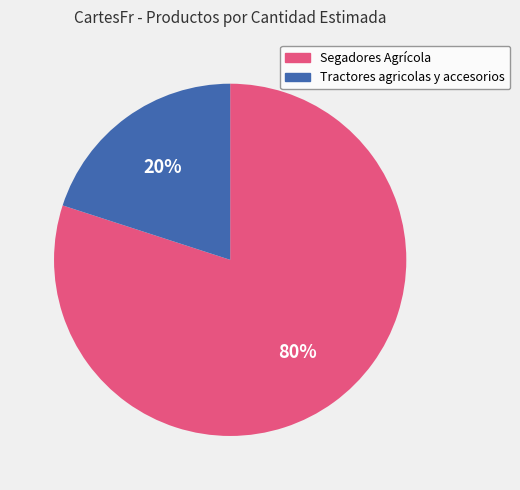

How many slices are in this pie chart?

2